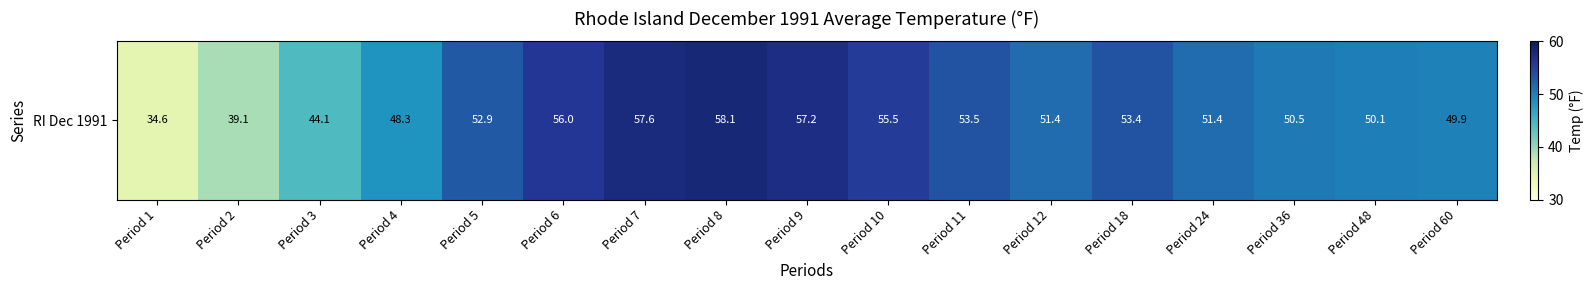

What is the change in value from Period 1 to Period 2?

+4.5